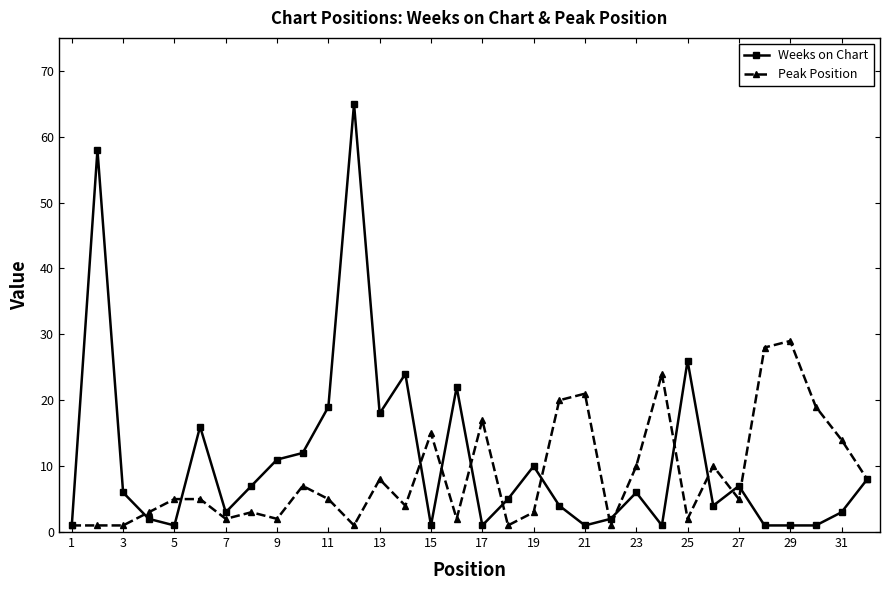

At how many categories does at least one series exceed 39?

2